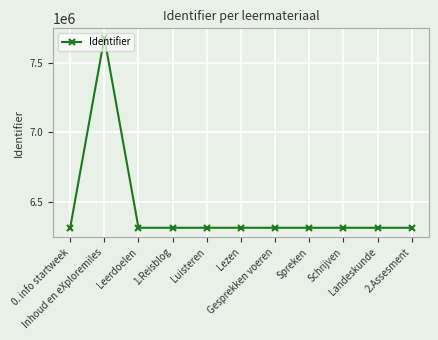

Read the value at Landeskunde, to the nearest 50.

6317850